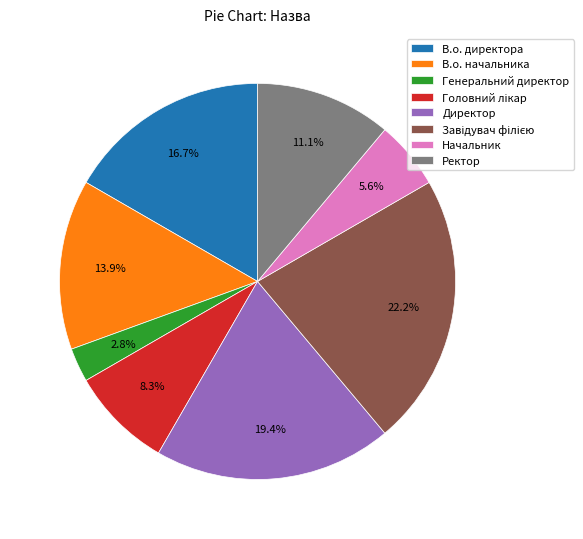

Is there a majority slice in this chart?

No